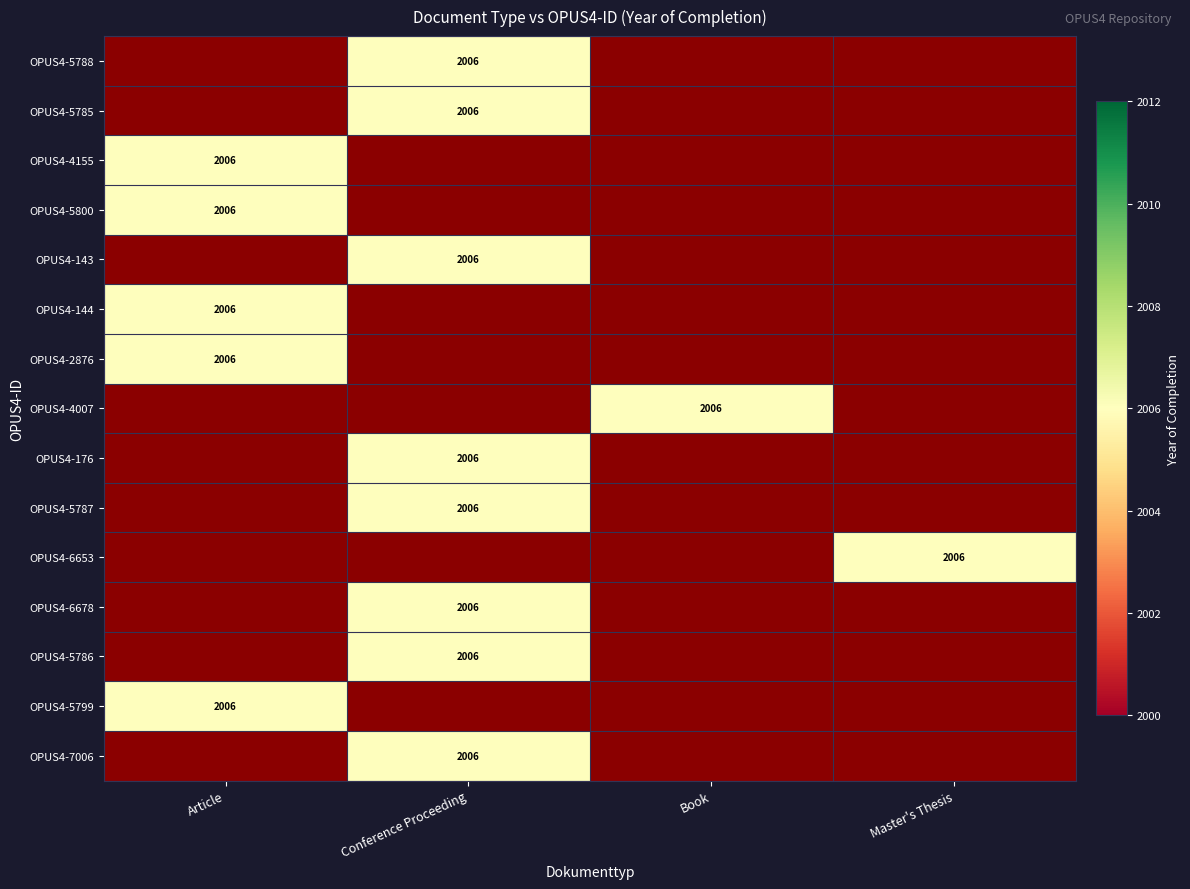

What is the maximum value shown in the chart?

2006.0